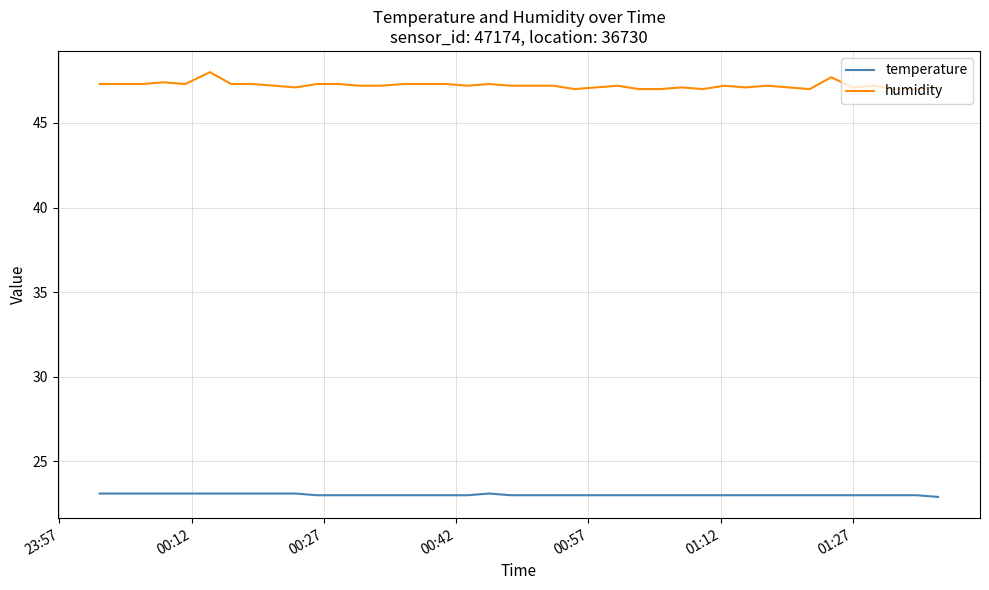

Which series has the widest spread of values?

humidity